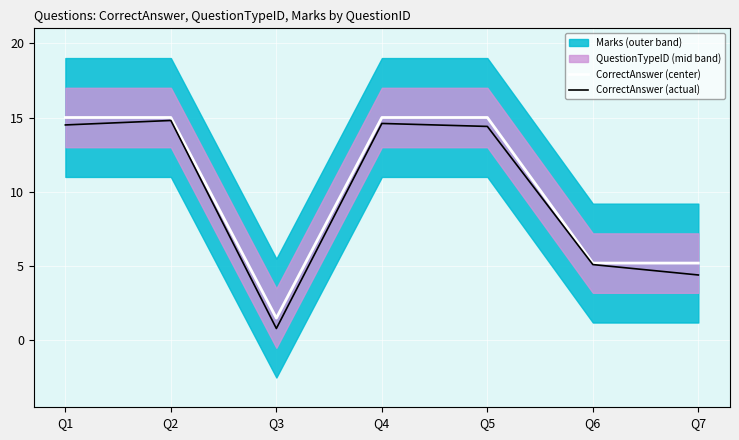

Which series changed the most between Q5 and Q7?

CorrectAnswer (actual)